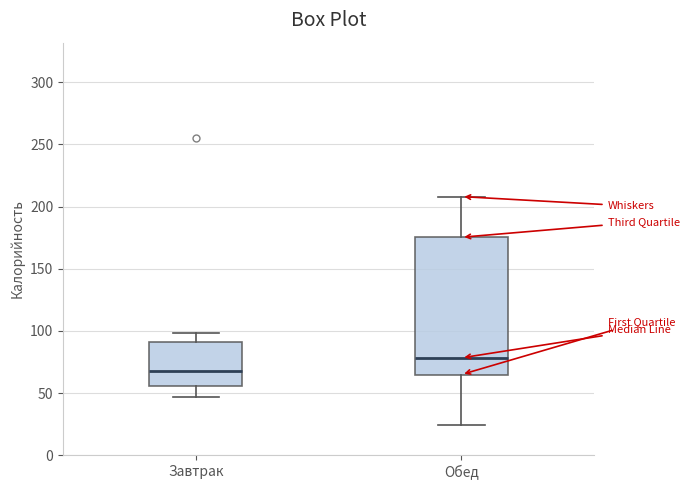

Which box has the lowest median line?

Завтрак